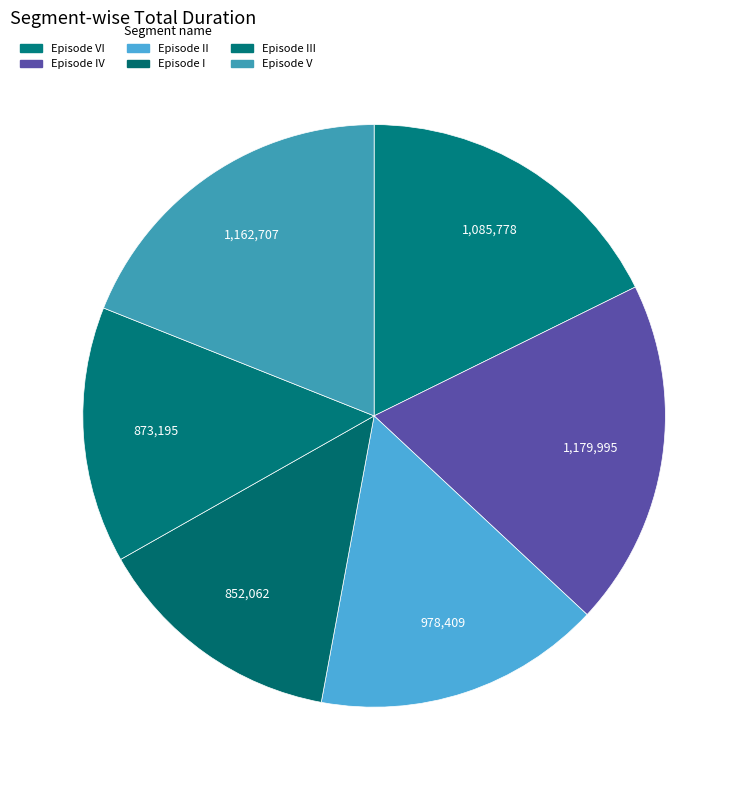

How many slices are in this pie chart?

6